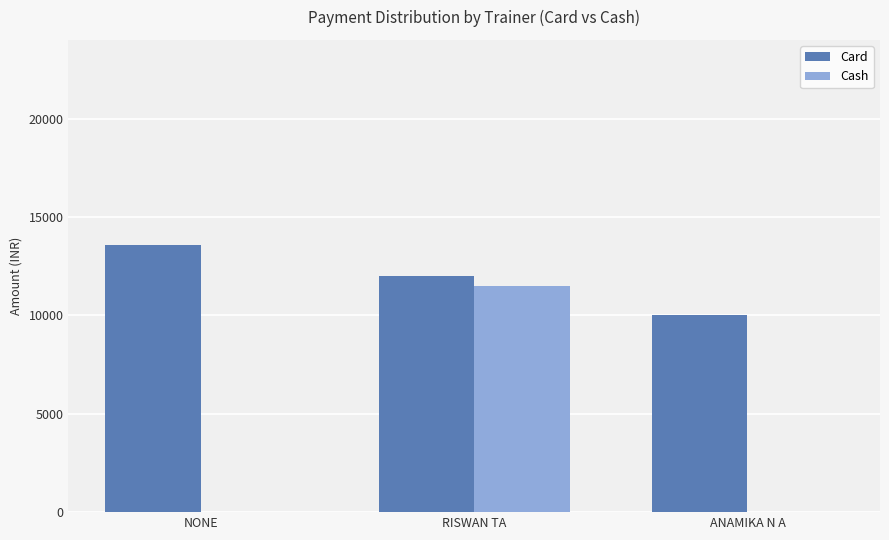

The Cash series shows 0 at NONE. True or false?

True